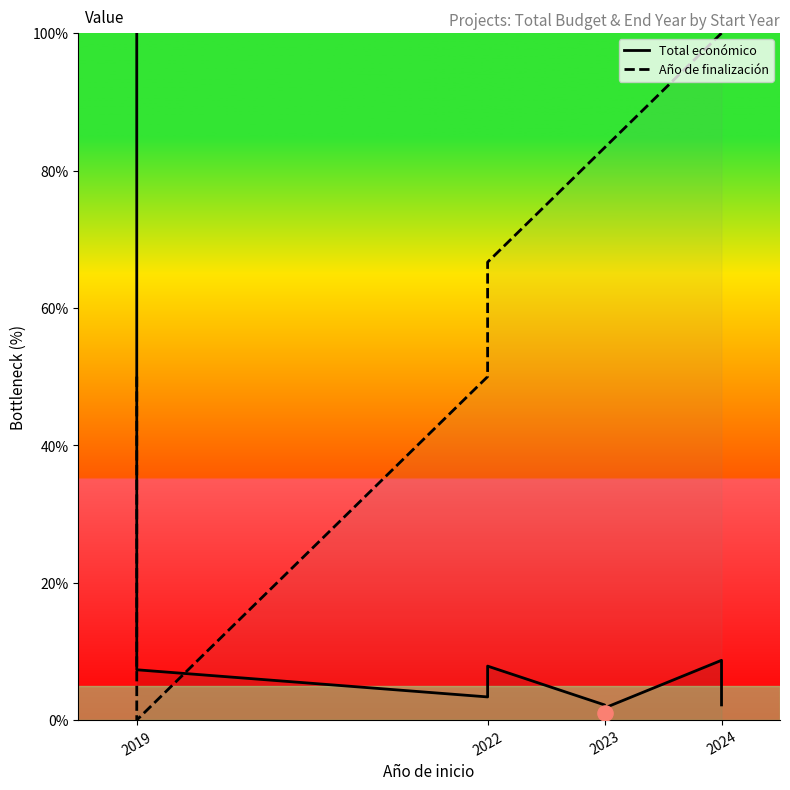

Which series contains the lowest Y value?

Año de finalización